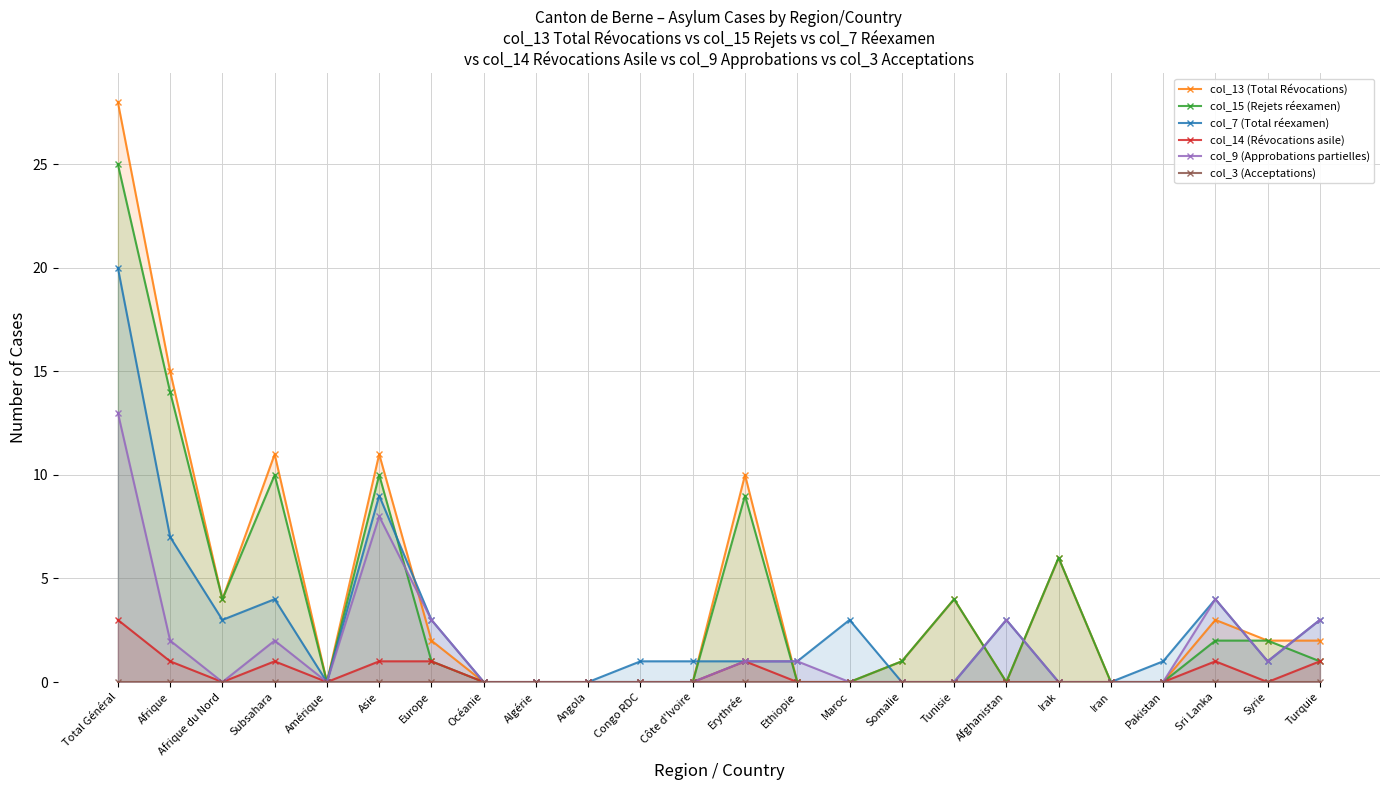

Reading right to left, list all the values displayed in this chart.

col_13 (Total Révocations): 2	2	3	0	0	6	0	4	1	0	0	10	0	0	0	0	0	2	11	0	11	4	15	28
col_15 (Rejets réexamen): 1	2	2	0	0	6	0	4	1	0	0	9	0	0	0	0	0	1	10	0	10	4	14	25
col_7 (Total réexamen): 3	1	4	1	0	0	3	0	0	3	1	1	1	1	0	0	0	3	9	0	4	3	7	20
col_14 (Révocations asile): 1	0	1	0	0	0	0	0	0	0	0	1	0	0	0	0	0	1	1	0	1	0	1	3
col_9 (Approbations partielles): 3	1	4	0	0	0	3	0	0	0	1	1	0	0	0	0	0	3	8	0	2	0	2	13
col_3 (Acceptations): 0	0	0	0	0	0	0	0	0	0	0	0	0	0	0	0	0	0	0	0	0	0	0	0